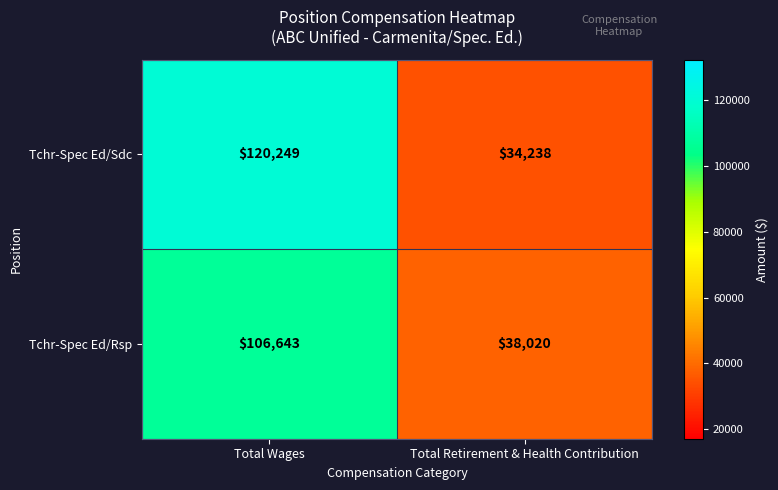

At which label does Tchr-Spec Ed/Sdc reach its minimum?

Total Retirement & Health Contribution